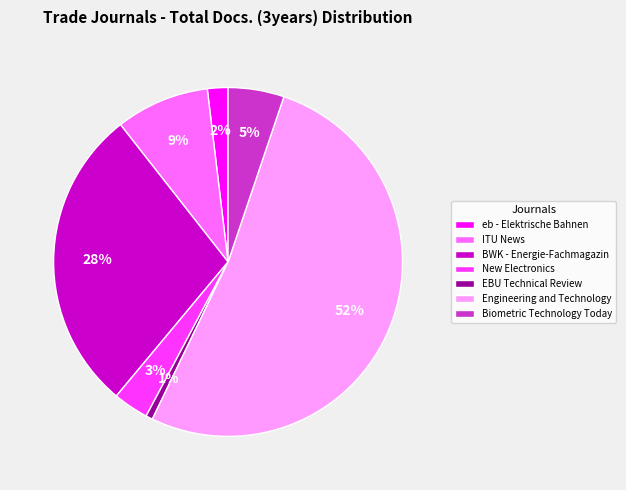

Between BWK - Energie-Fachmagazin and Engineering and Technology, which is larger?

Engineering and Technology